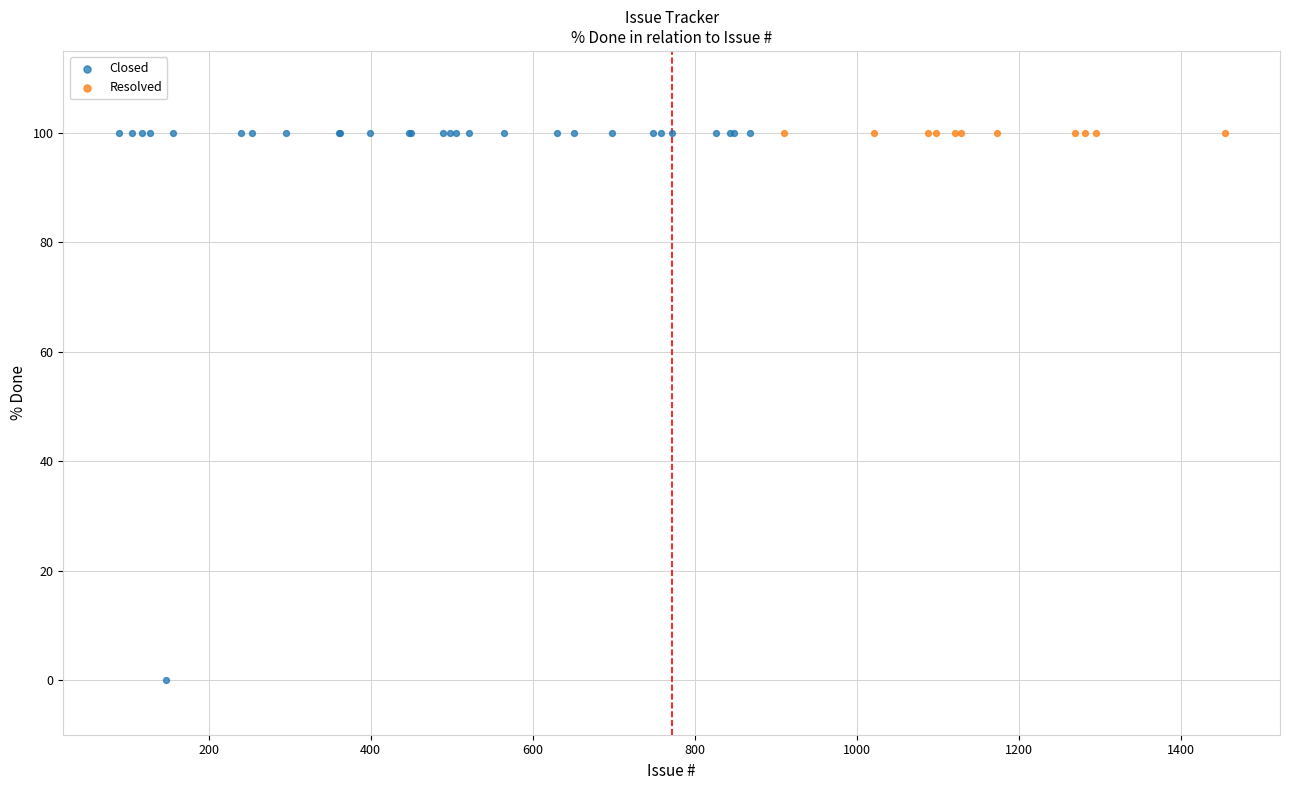

Which series reaches the minimum Y coordinate?

Closed